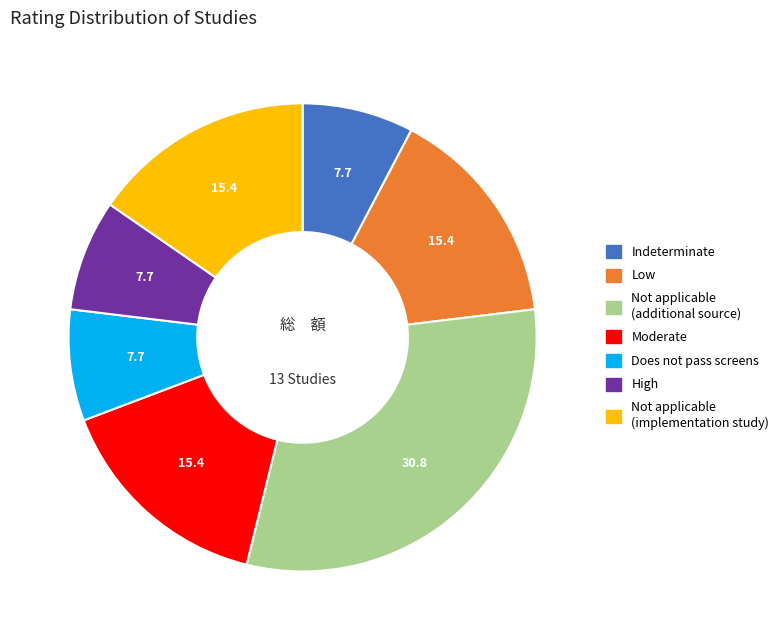

Is there any slice that represents more than half of the pie?

No